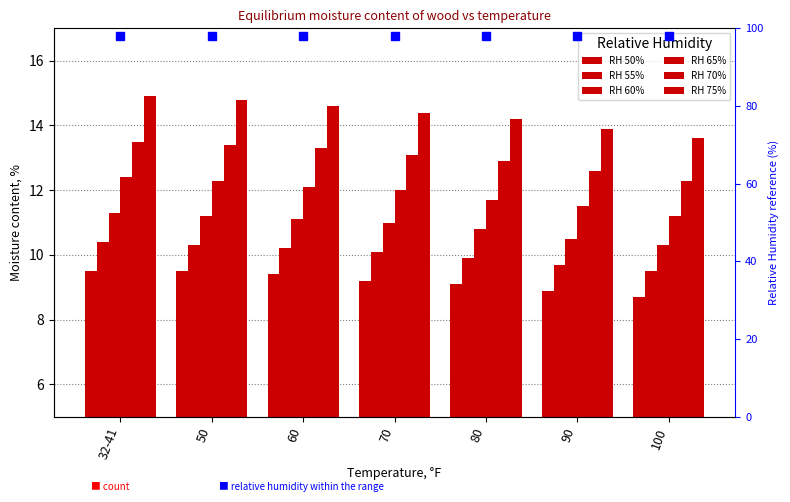

How many bars are there in each group?

6